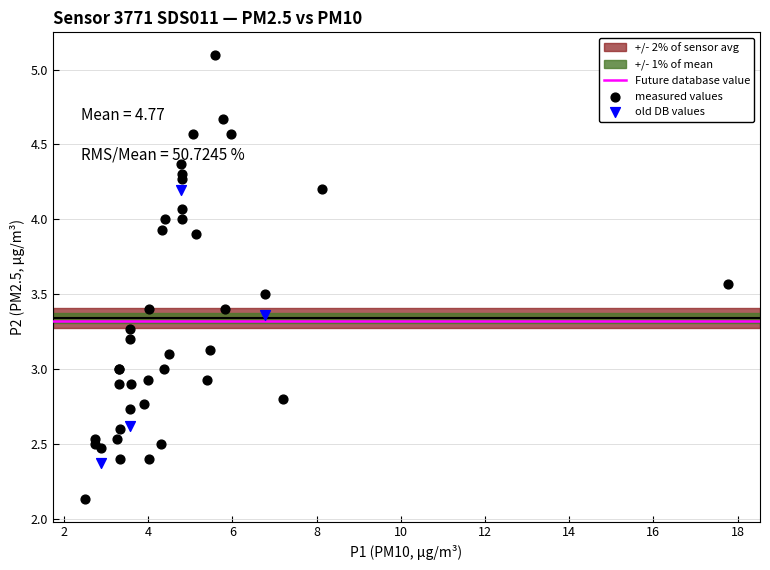

Which series reaches the minimum Y coordinate?

measured values